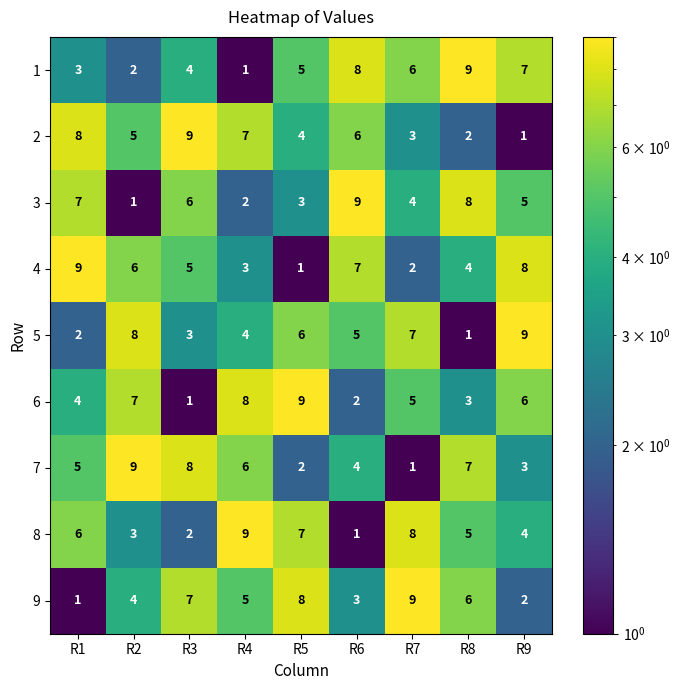

How many data points in 1 are less than 5?

4